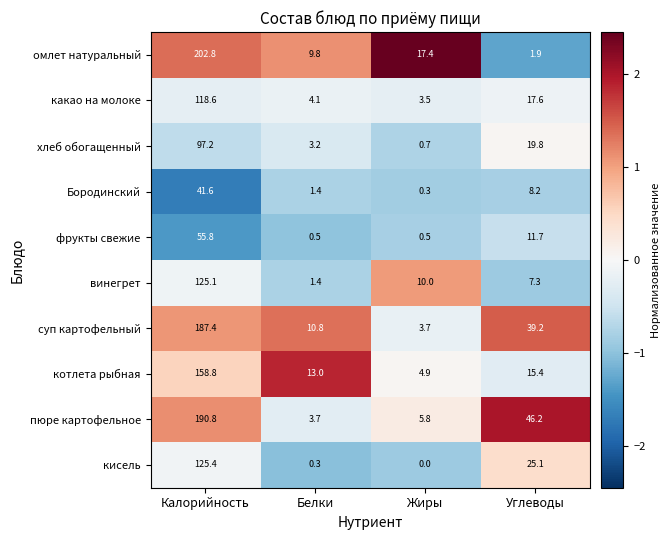

What is the sum of all фрукты свежие values?

68.5